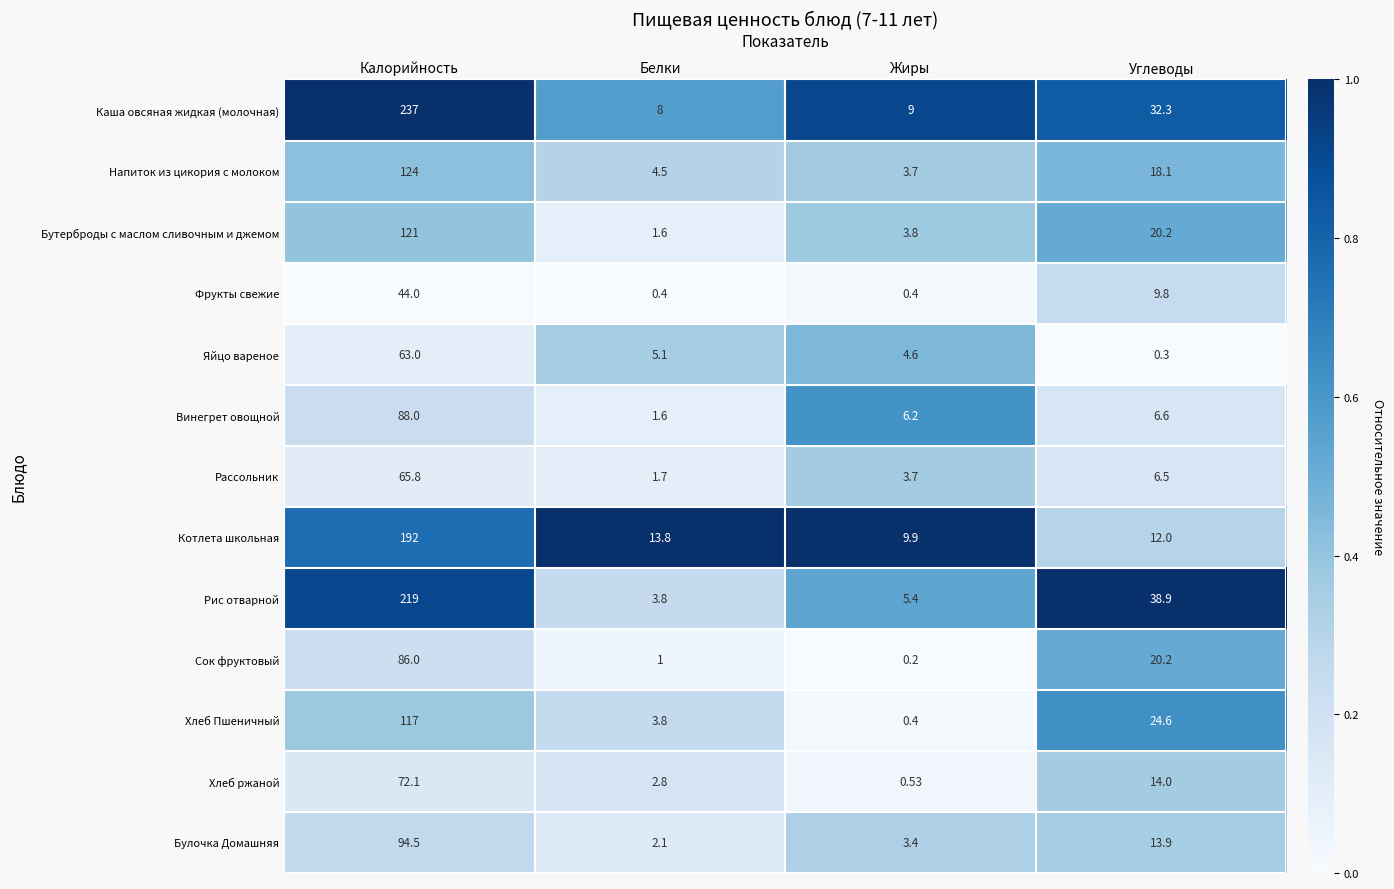

Which series has the largest range (max minus min)?

Каша овсяная жидкая (молочная)